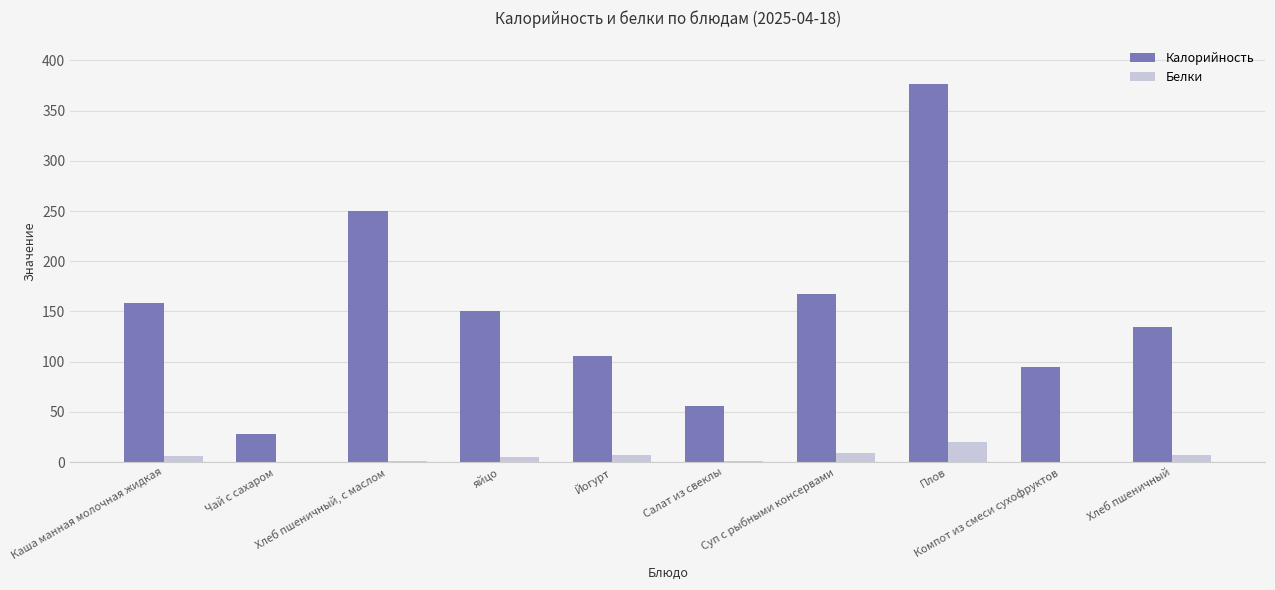

How many data points does each series have?

10